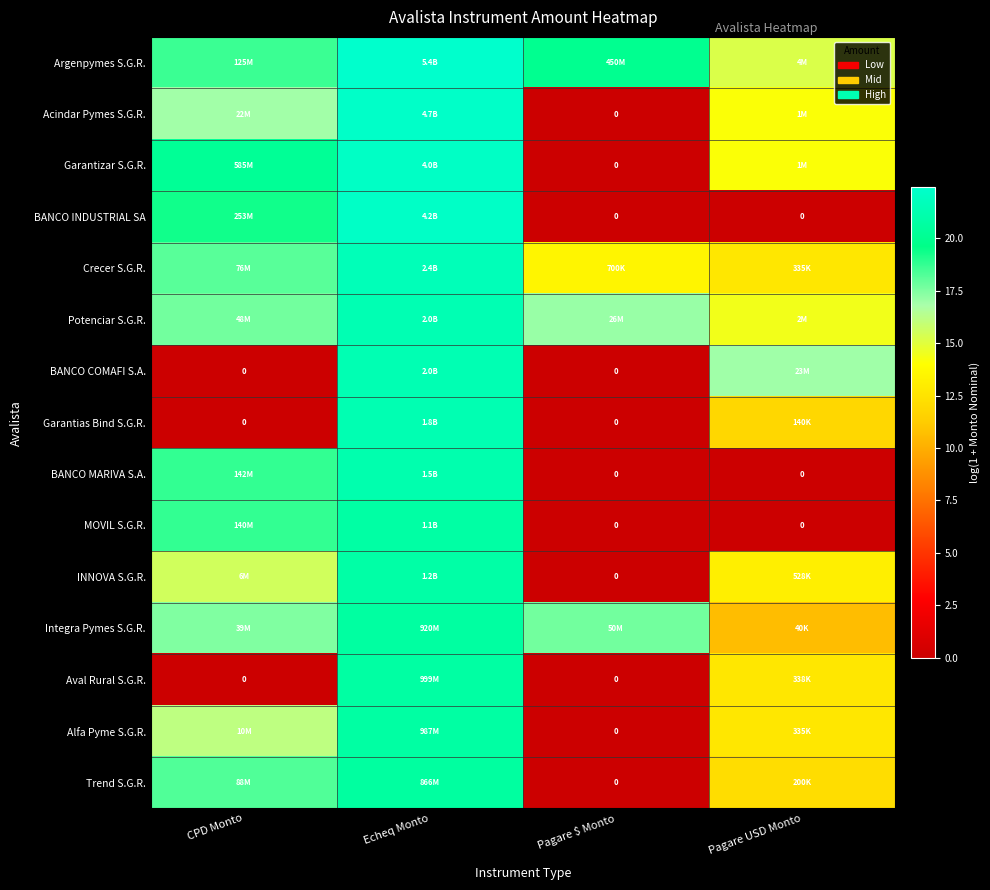

What is the spread (max minus min) of values at CPD Monto?

20.2